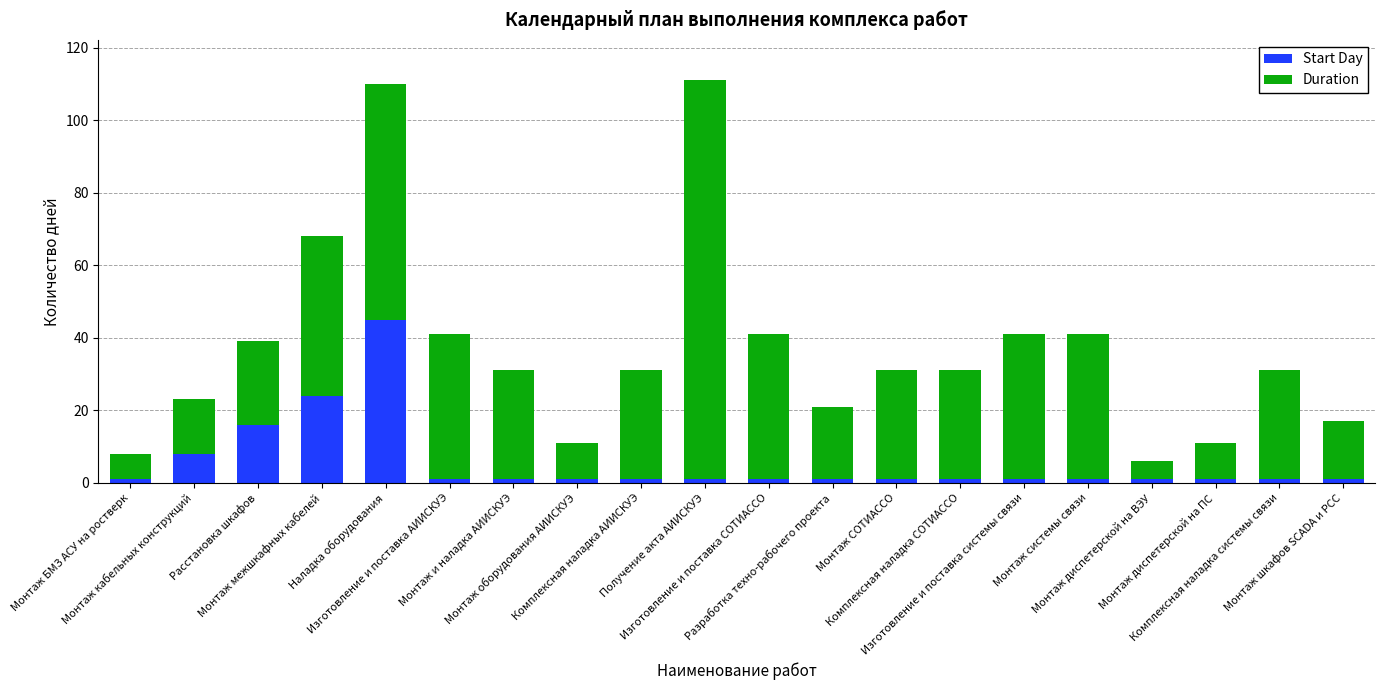

What is the sum of all Start Day values?

109